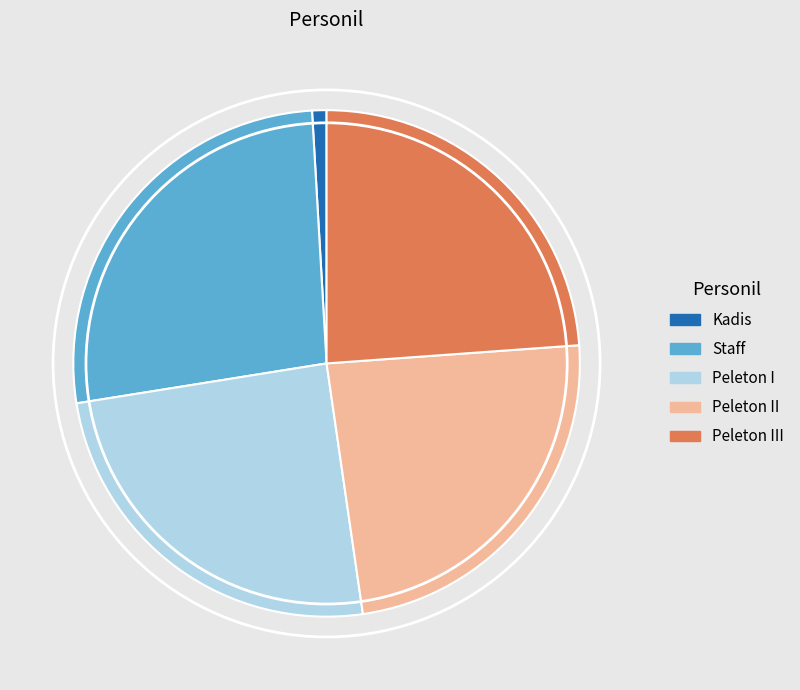

Which slice is the largest?

Staff